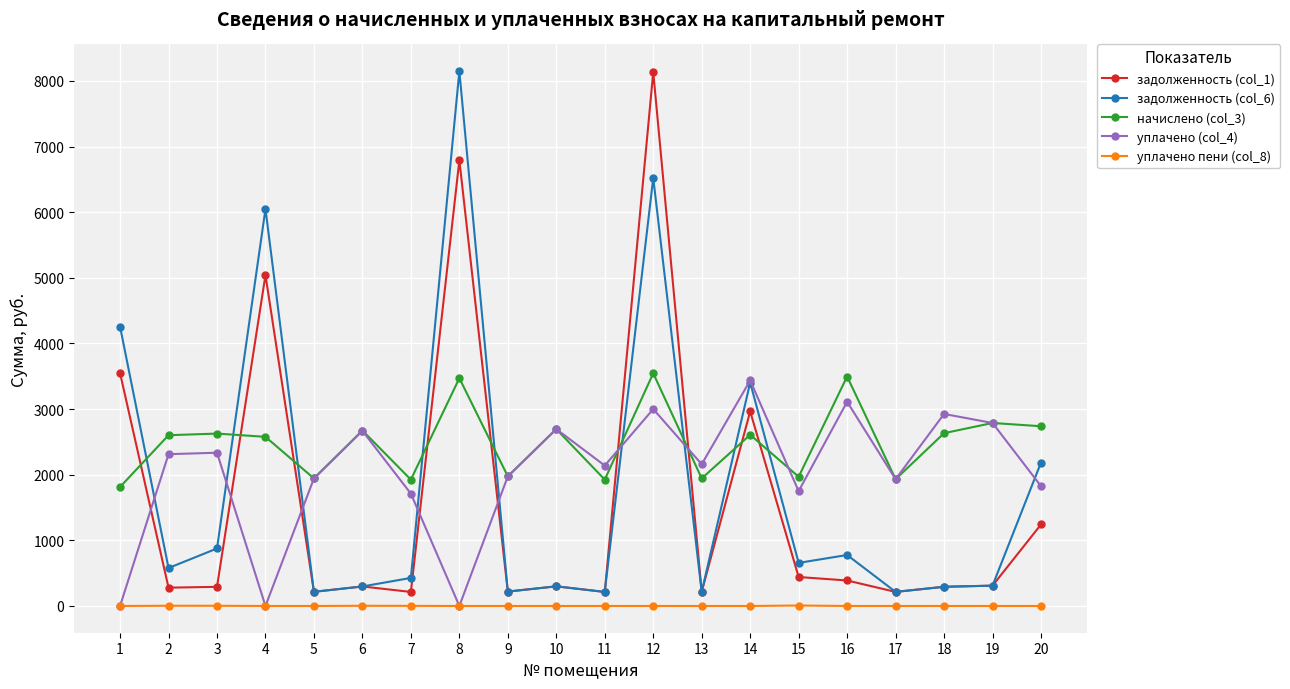

What value does the задолженность (col_1) series have at 1?

3547.5